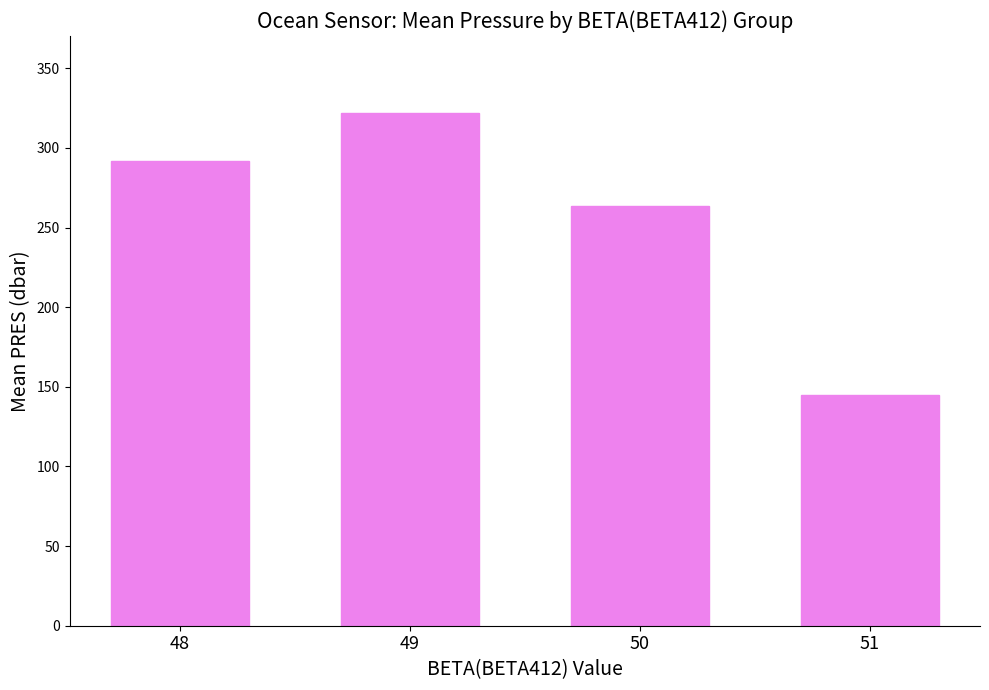

Reading right to left, extract all data points from this chart.

51=144.9	50=263.6	49=322.0	48=291.5